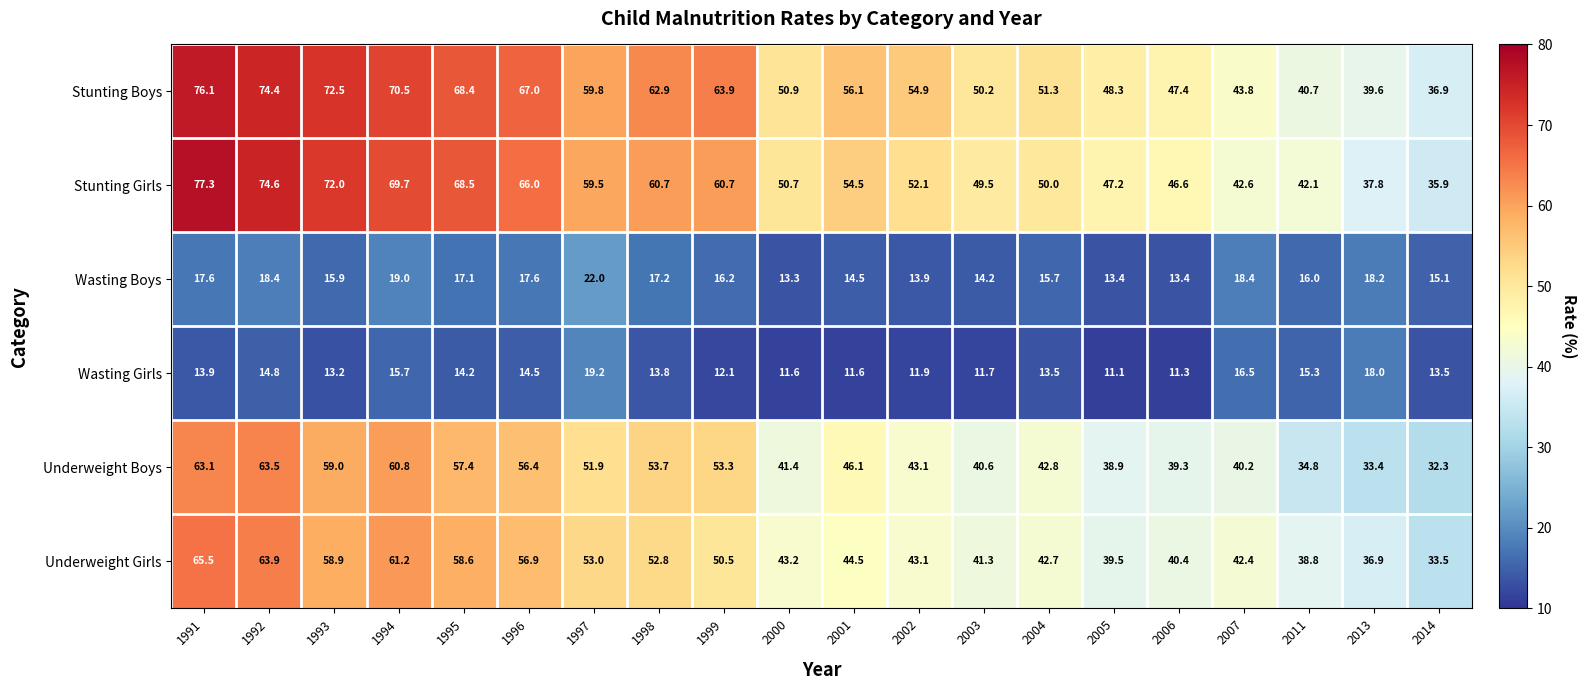

What is the sum of all Wasting Girls values?

277.4